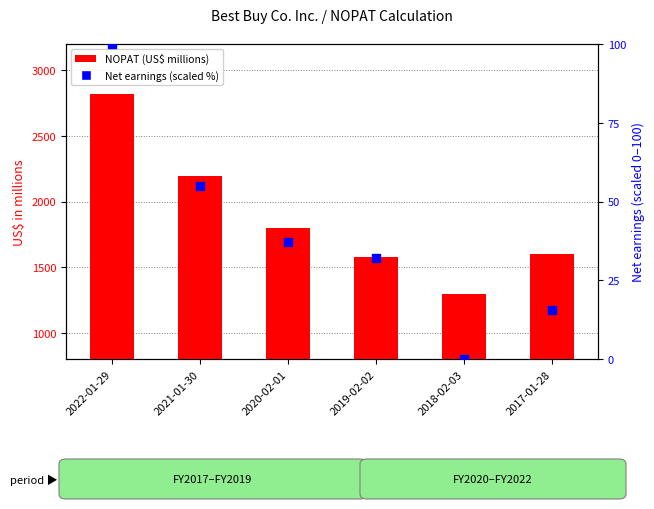

What are all the series names shown in the legend?

NOPAT (US$ millions), Net earnings (scaled %)